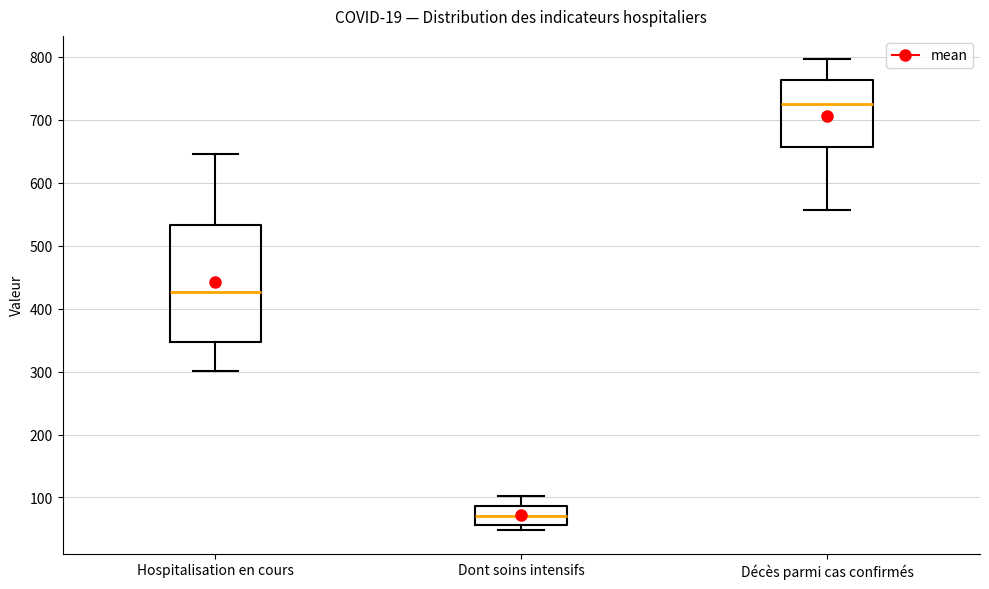

Reading left to right, transcribe this box plot: for each box, give where its median line is, the range the box spans, and where its two whiskers end, as read against the y-axis. The values are not printed on the chart, so give them approximately, as read against the axis.

Hospitalisation en cours: median 430, box 350 to 530, whiskers 300 to 650
Dont soins intensifs: median 70, box 60 to 90, whiskers 50 to 100
Décès parmi cas confirmés: median 720, box 660 to 760, whiskers 560 to 800